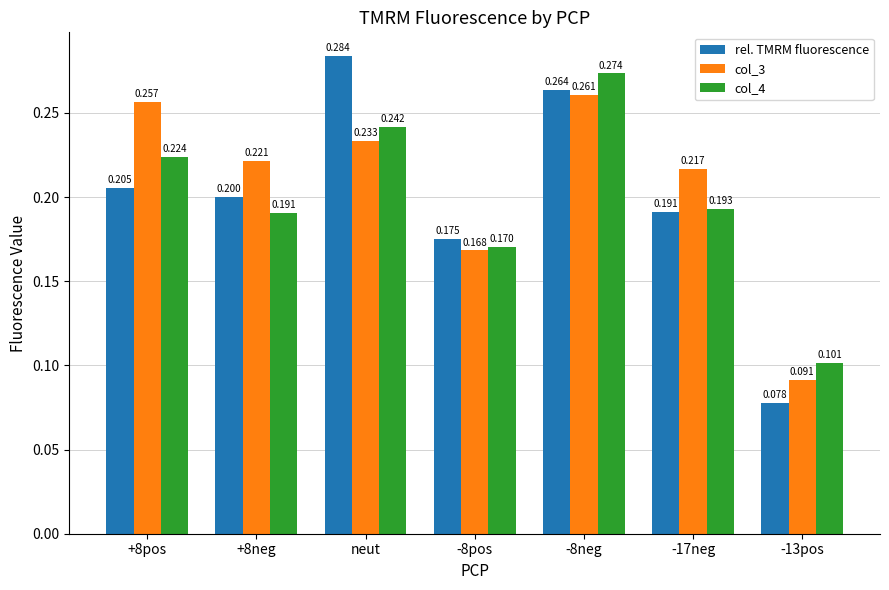

Is the value of col_4 at -17neg greater than the value of rel. TMRM fluorescence at -13pos?

Yes